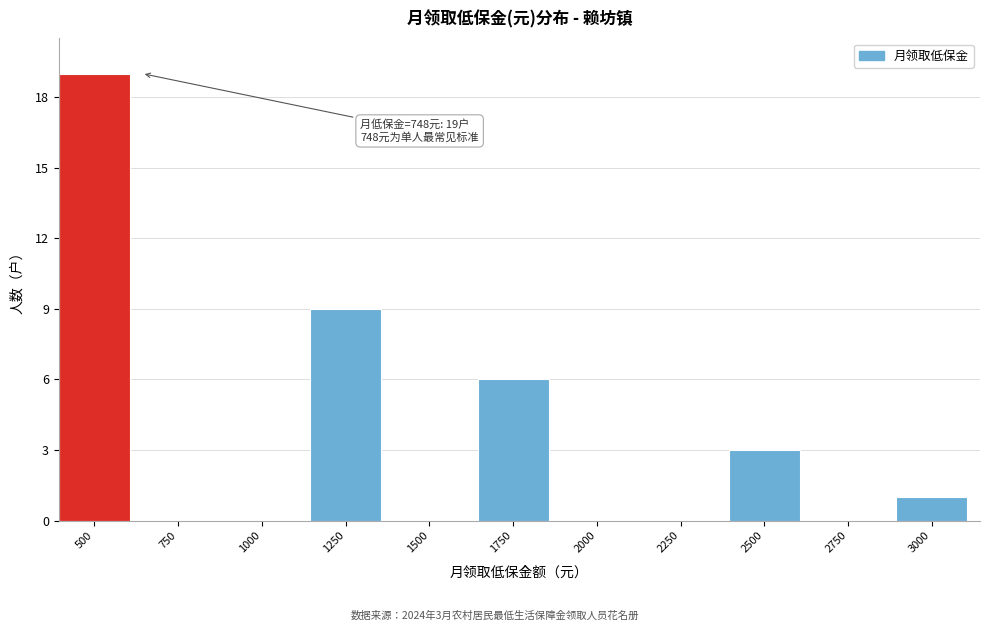

Reading right to left, what are all the values shown in this chart?

3000=1	2750=0	2500=3	2250=0	2000=0	1750=6	1500=0	1250=9	1000=0	750=0	500=19